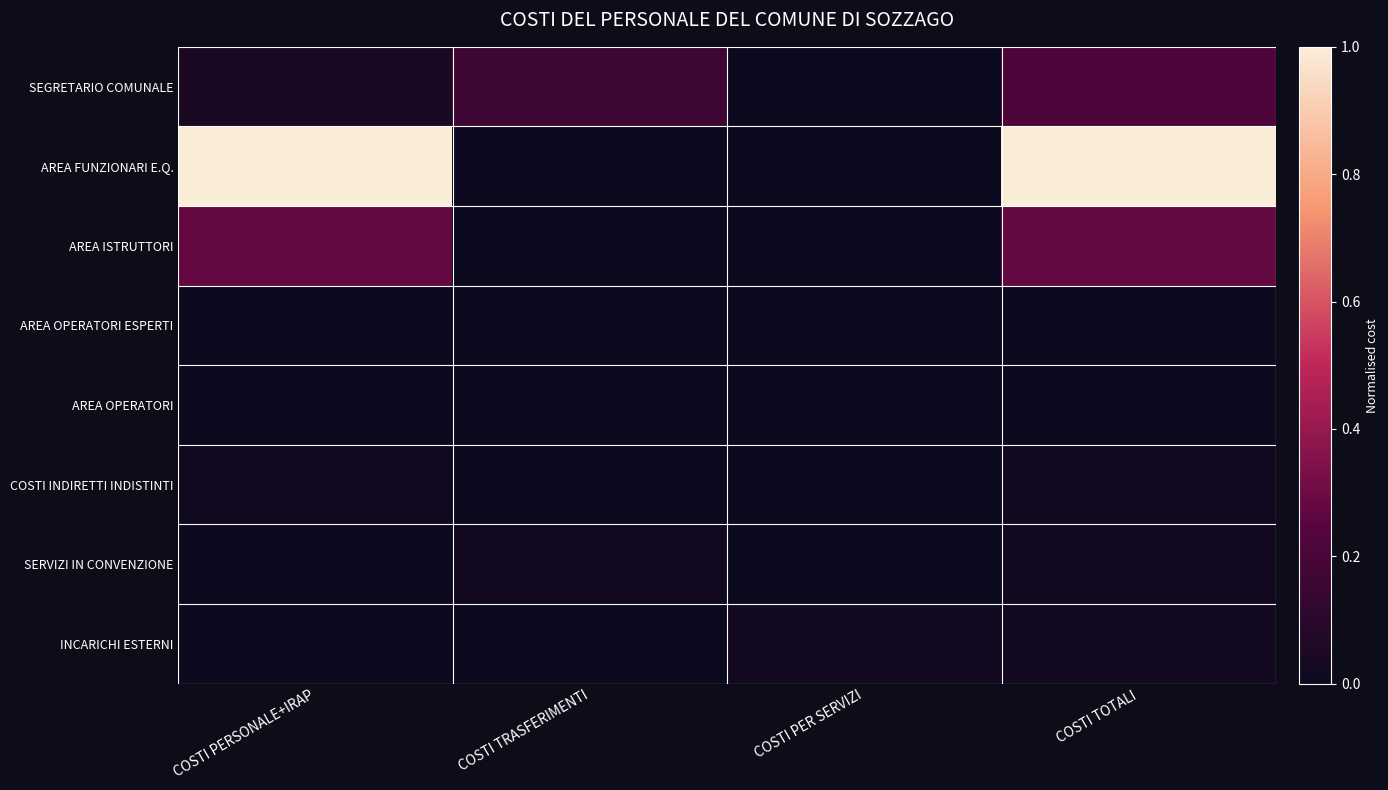

What is the maximum value shown in the chart?

1.0